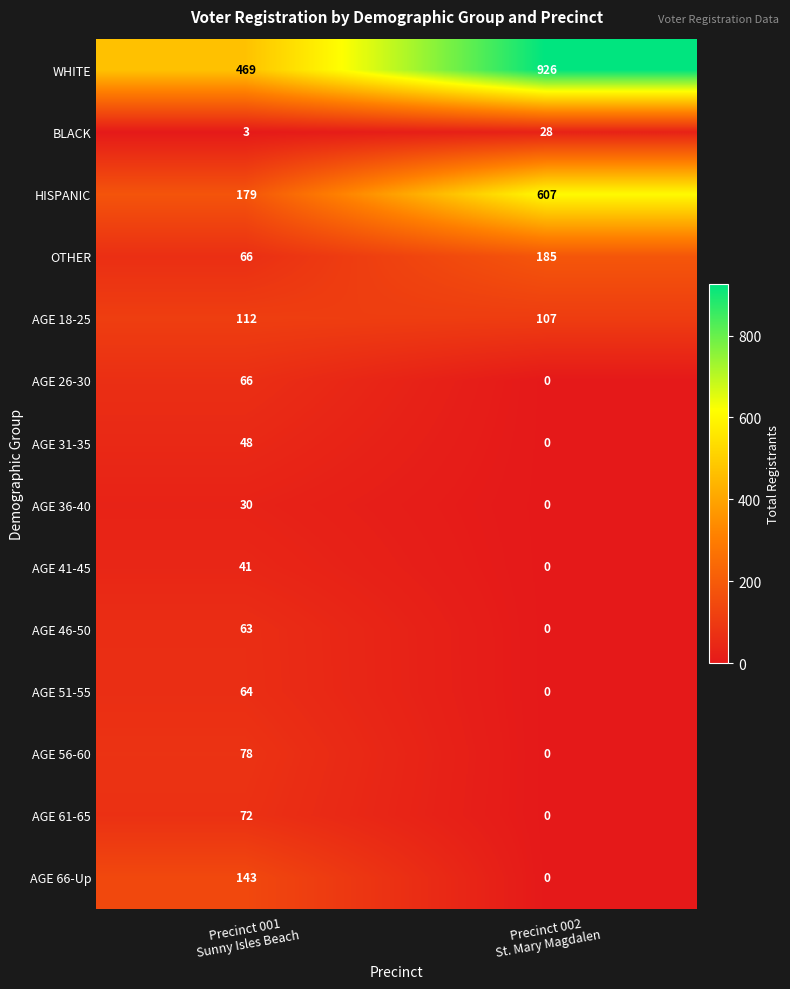

At how many categories does at least one series exceed 255?

2